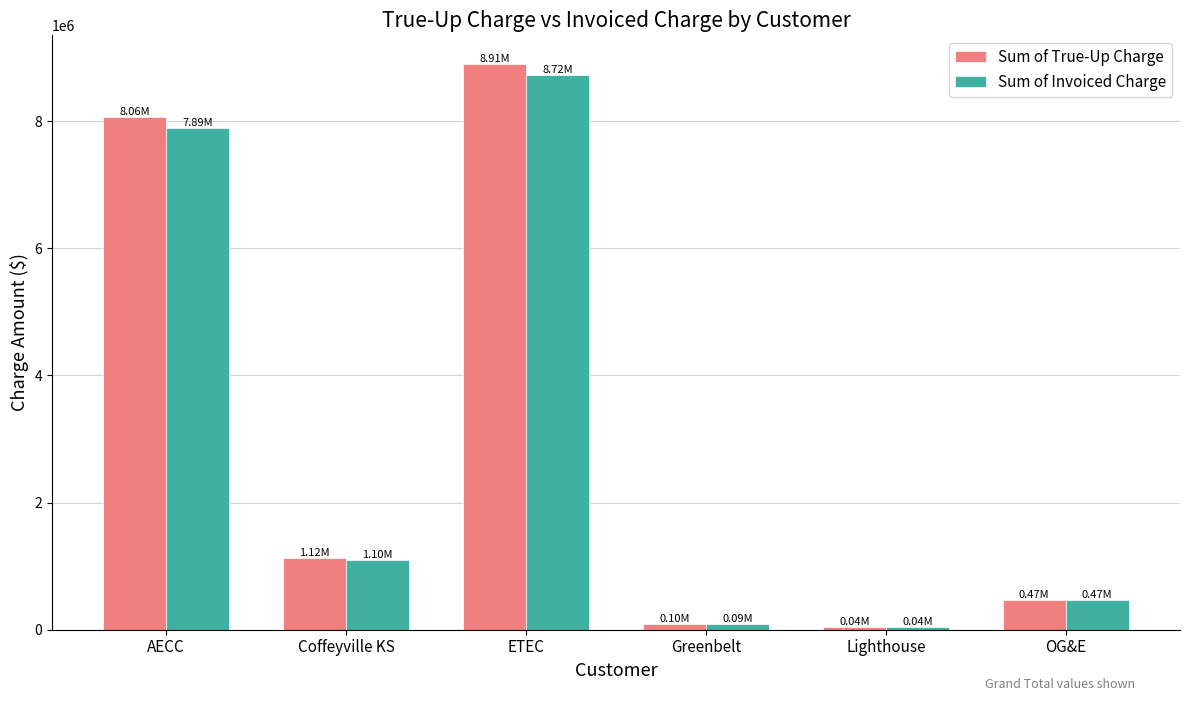

Which category has the highest value in the Sum of True-Up Charge series?

ETEC